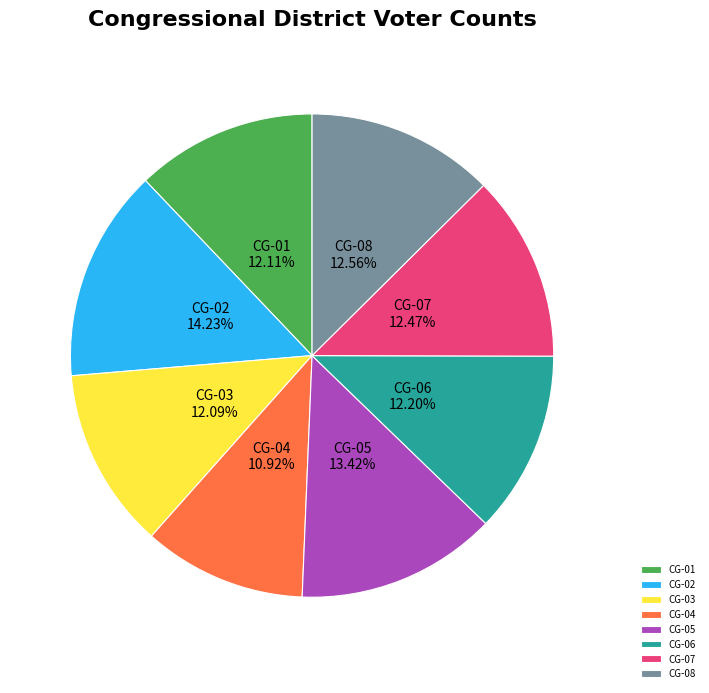

To the nearest percent, what percentage of the pie is CG-07?

12%